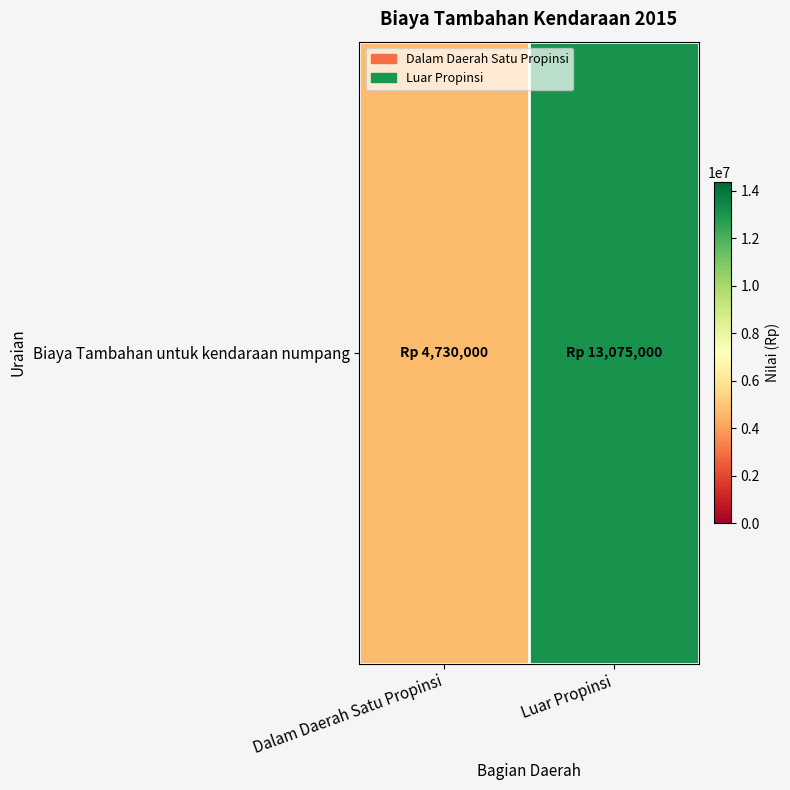

Rank the categories by value from lowest to highest.

Dalam Daerah Satu Propinsi, Luar Propinsi